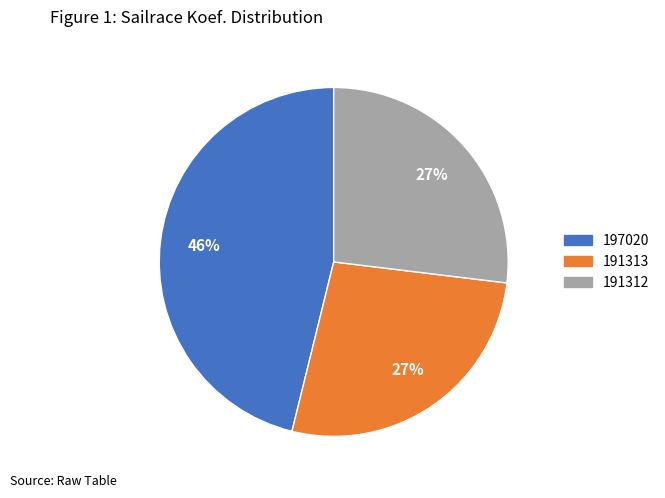

To the nearest percent, what is the difference between the 197020 and 191312 slice percentages?

19%